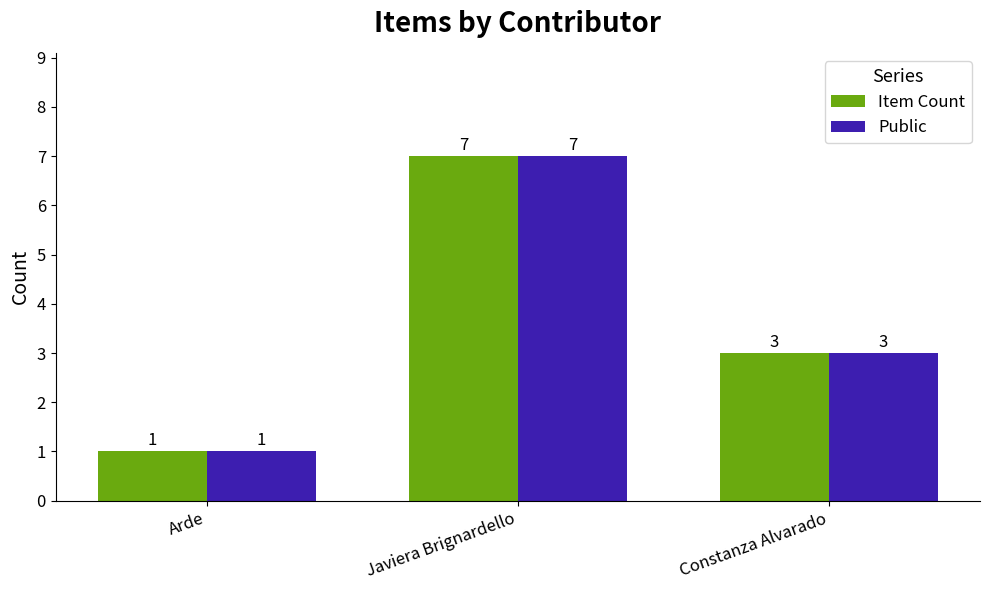

Reading left to right, list all the values displayed in this chart.

Item Count: Arde=1	Javiera Brignardello=7	Constanza Alvarado=3
Public: Arde=1	Javiera Brignardello=7	Constanza Alvarado=3